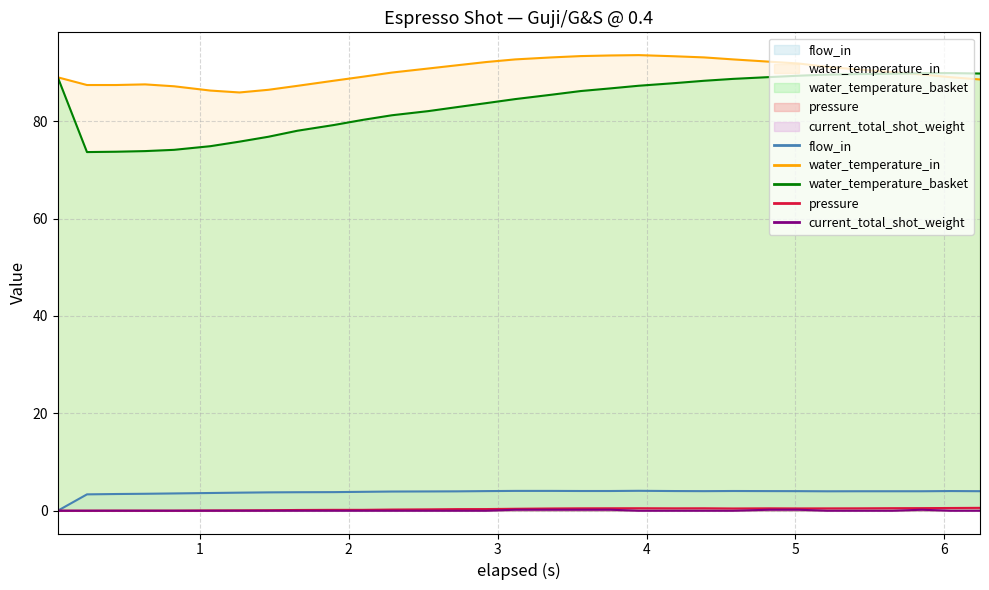

What is the highest value of the flow_in series?

4.1